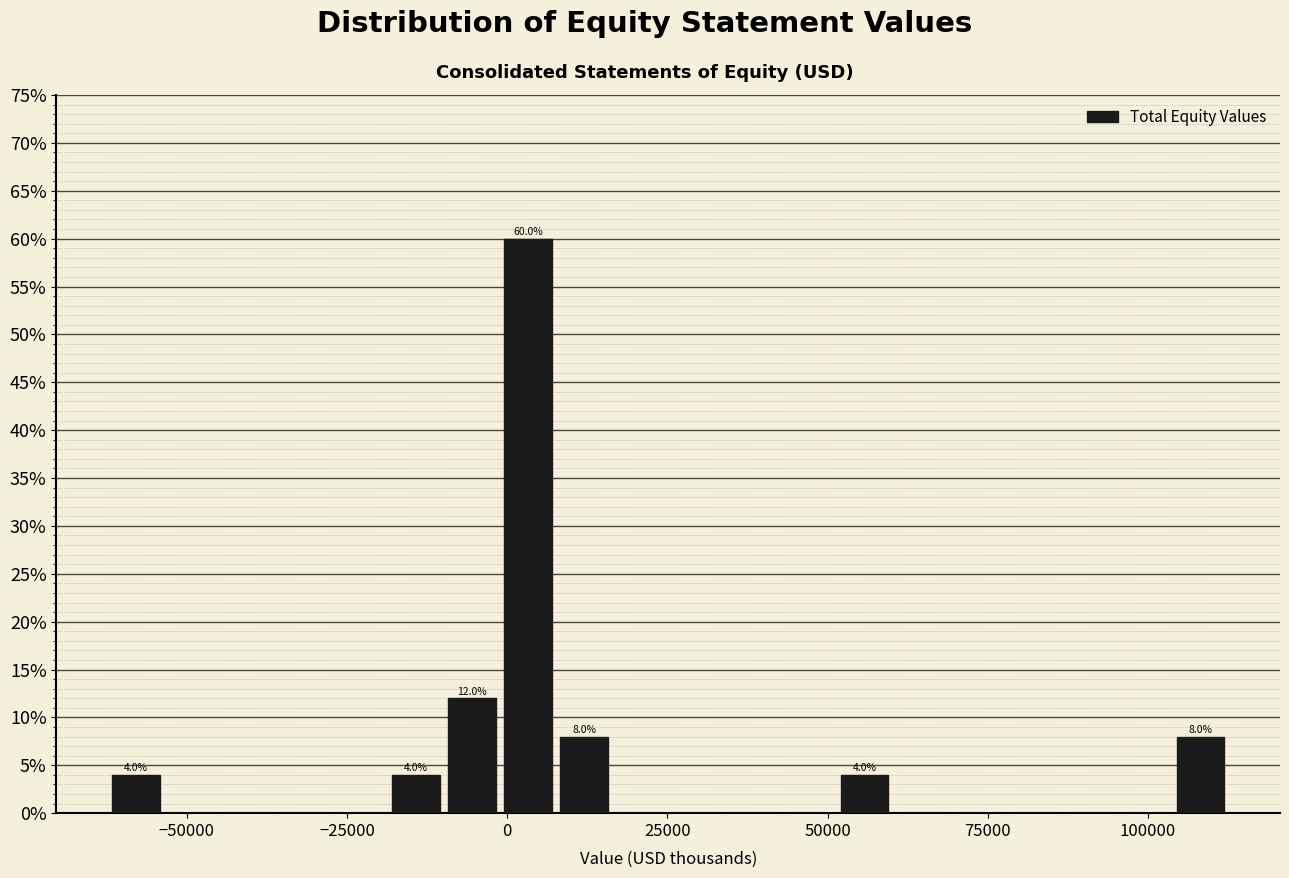

Read against the x-axis, roughly where is the centre of the tallest bar?

5000